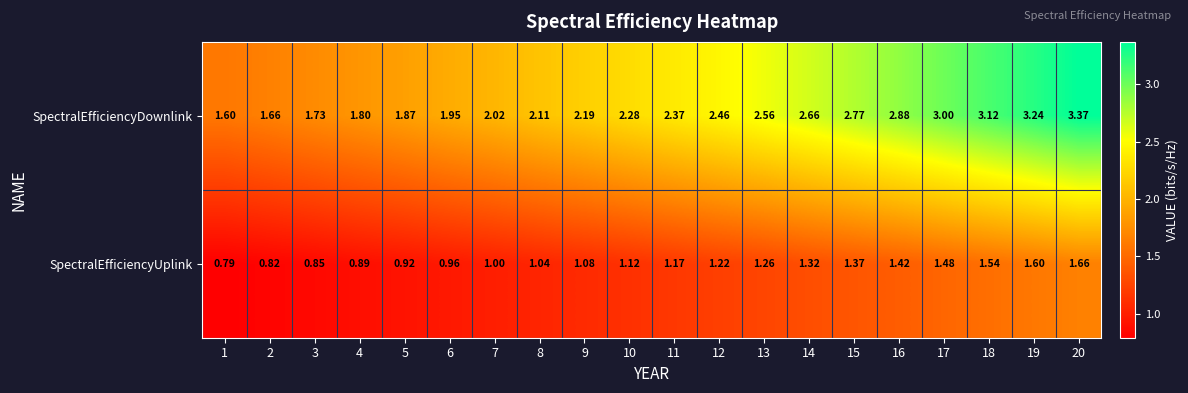

Which series changed the most between 1 and 8?

SpectralEfficiencyDownlink